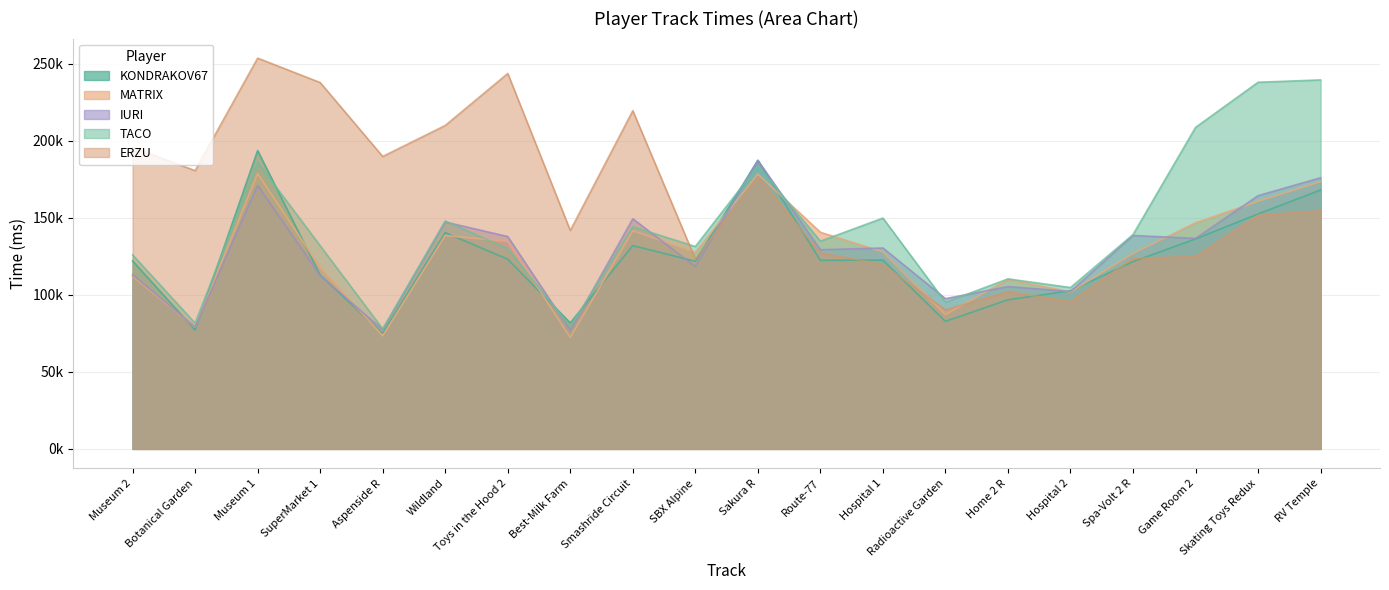

What is the difference between the KONDRAKOV67 values at Radioactive Garden and Best-Milk Farm?

1004